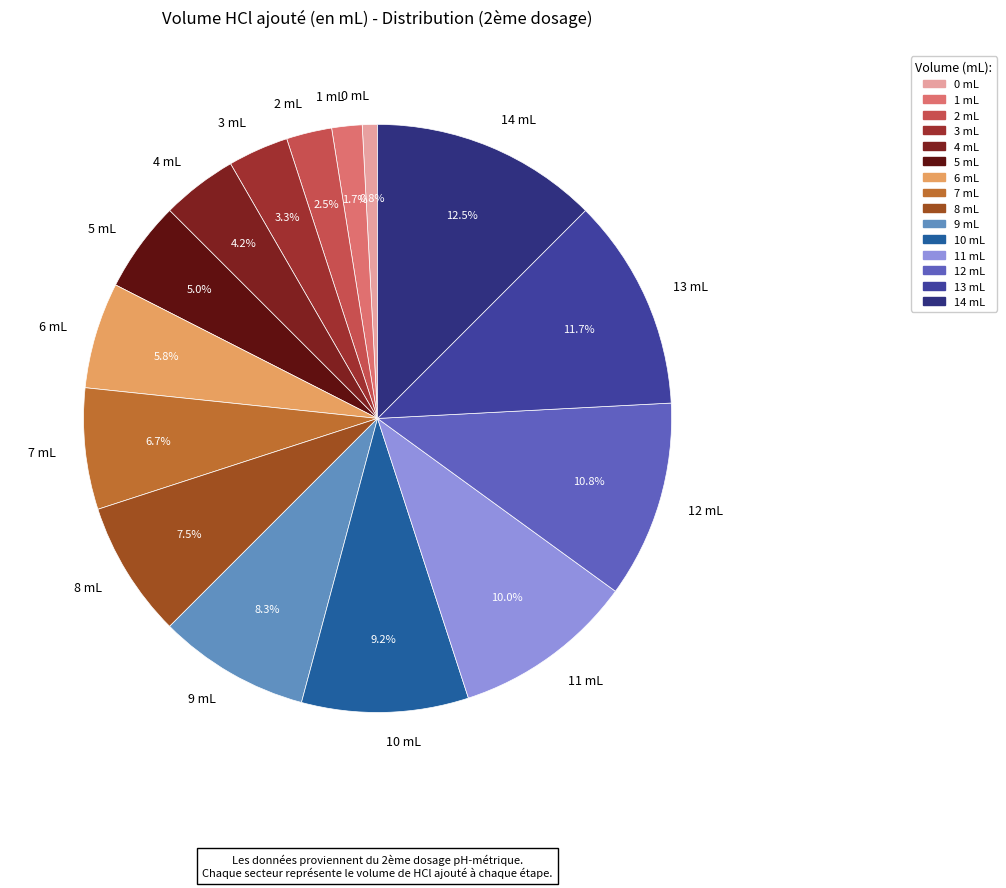

Which has a higher value, 4 mL or 2 mL?

4 mL